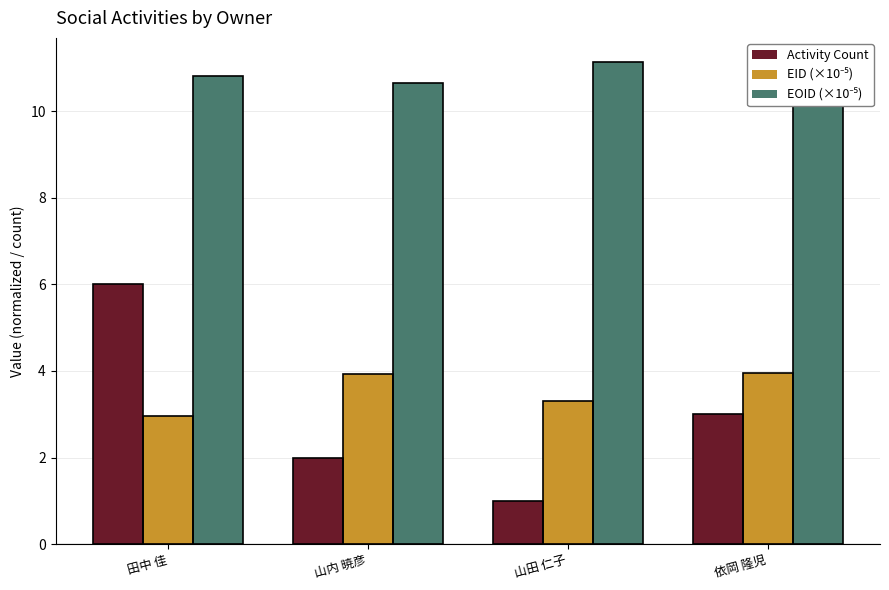

What is the label of the 1st bar from the right?

依岡 隆児